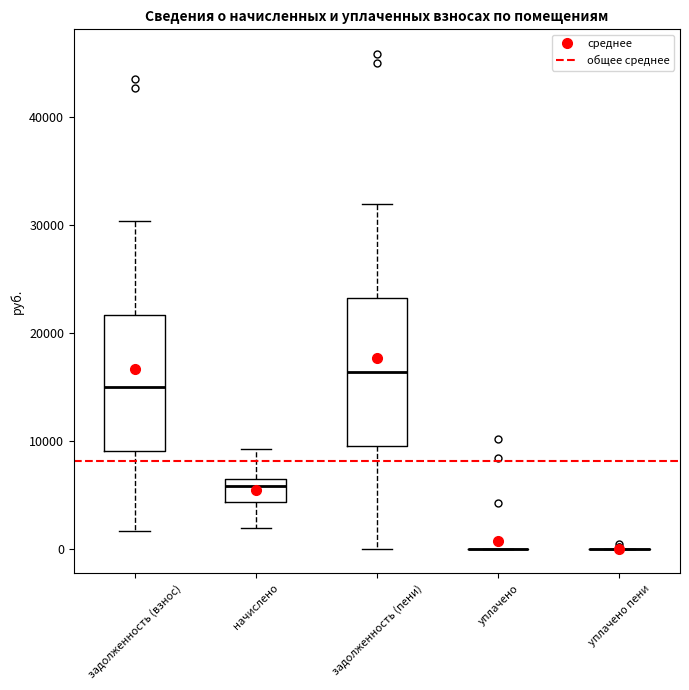

Which box is the tallest, from its lower edge to its upper edge?

задолженность (пени)